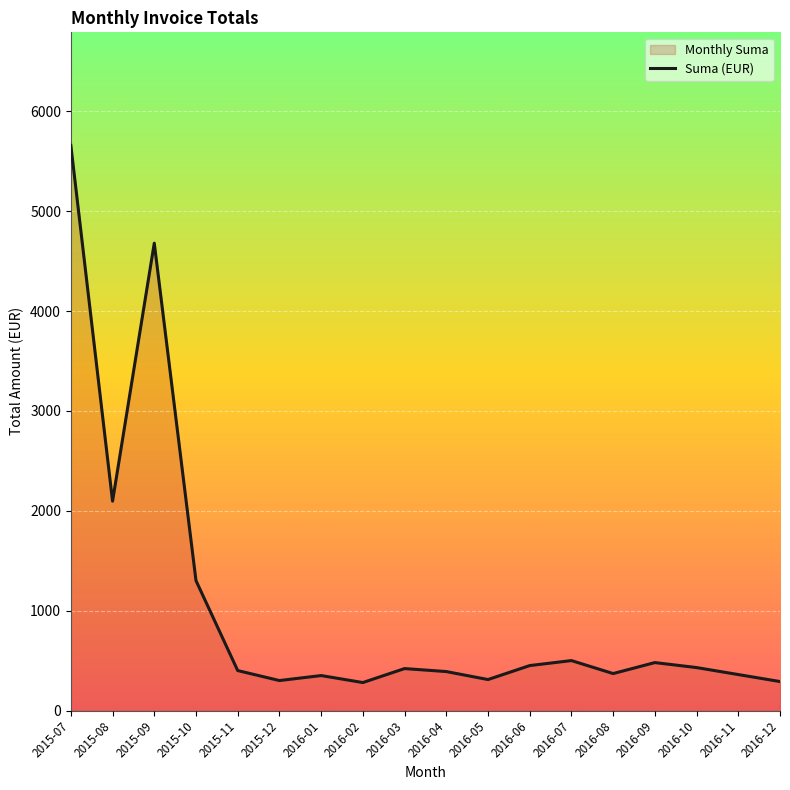

True or false: the data shows 125.2 at 2015-07.

False